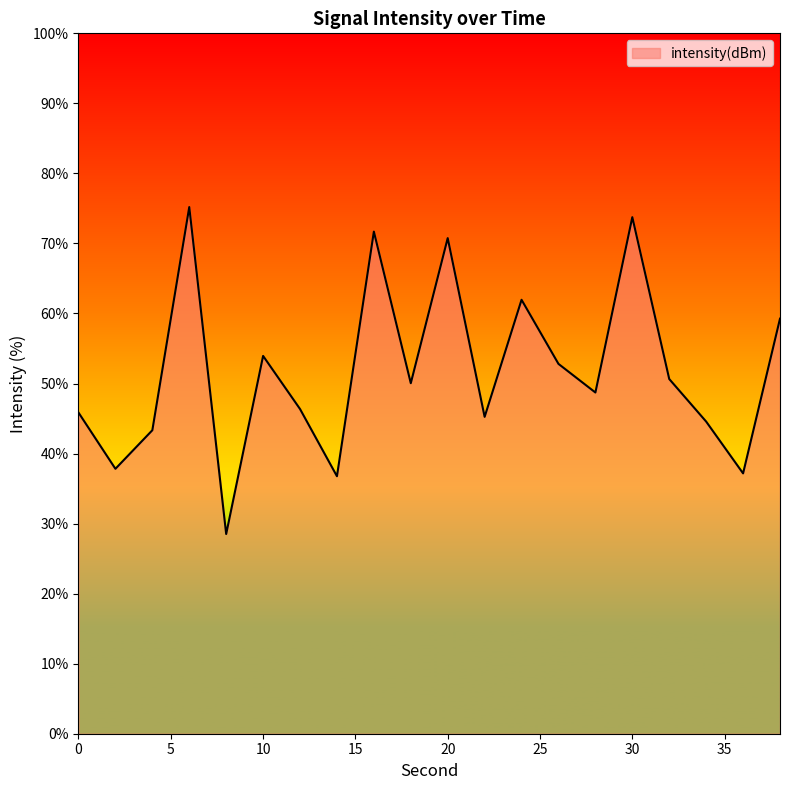

What is the greatest value displayed?

75.2